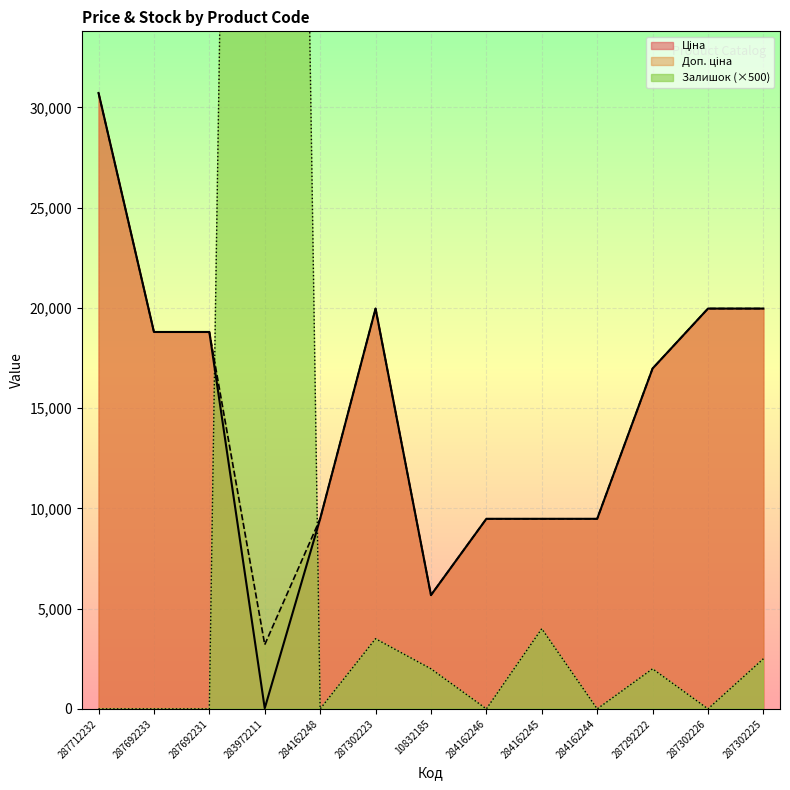

What is the average value of the Ціна series?

14523.5